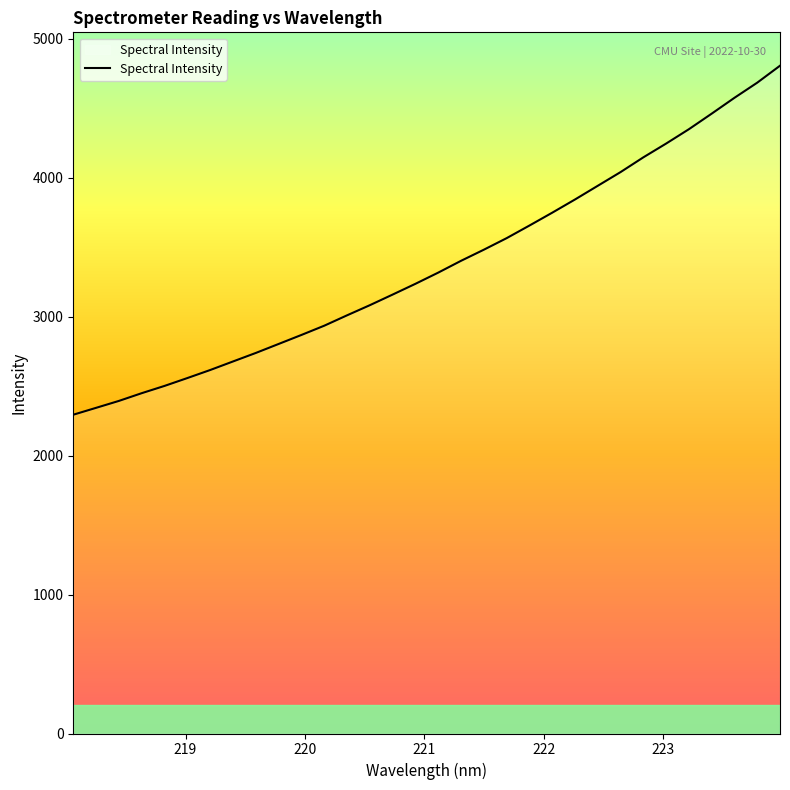

What is the difference between the maximum and minimum values?

2511.0